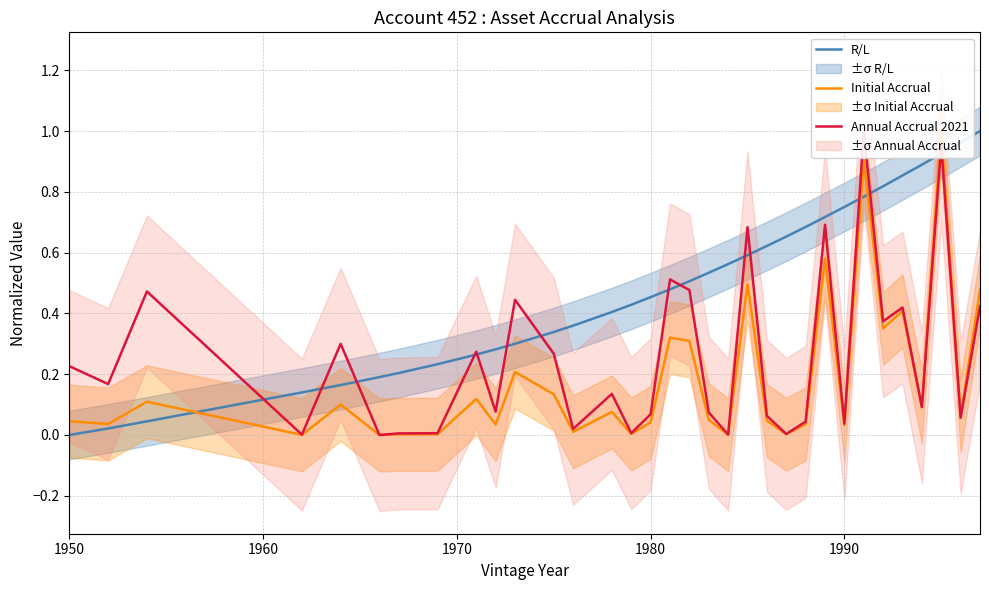

Reading left to right, what are all the values shown in this chart?

R/L: 0.0	0.0	0.0	0.1	0.2	0.2	0.2	0.2	0.3	0.3	0.3	0.3	0.4	0.4	0.4	0.5	0.5	0.5	0.5	0.6	0.6	0.6	0.7	0.7	0.7	0.8	0.8	0.8	0.9	0.9	0.9	1.0	1.0
Initial Accrual: 0.0	0.0	0.1	0.0	0.1	0.0	0.0	0.0	0.1	0.0	0.2	0.1	0.0	0.1	0.0	0.0	0.3	0.3	0.0	0.0	0.5	0.0	0.0	0.0	0.6	0.0	0.9	0.4	0.4	0.1	1.0	0.1	0.5
Annual Accrual 2021: 0.2	0.2	0.5	0.0	0.3	0.0	0.0	0.0	0.3	0.1	0.4	0.3	0.0	0.1	0.0	0.1	0.5	0.5	0.1	0.0	0.7	0.1	0.0	0.0	0.7	0.0	1.0	0.4	0.4	0.1	1.0	0.1	0.4